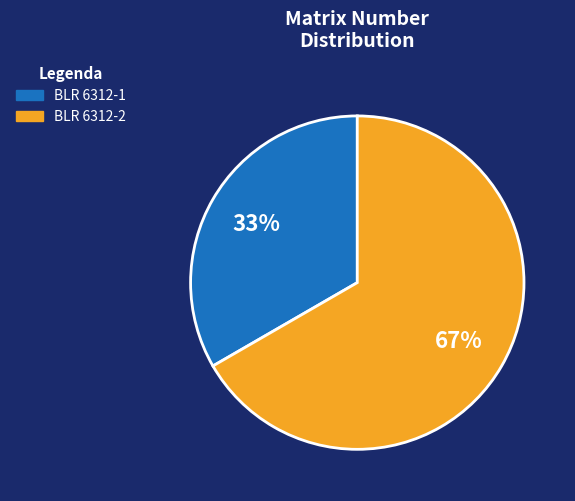

Is there any slice that represents more than half of the pie?

Yes